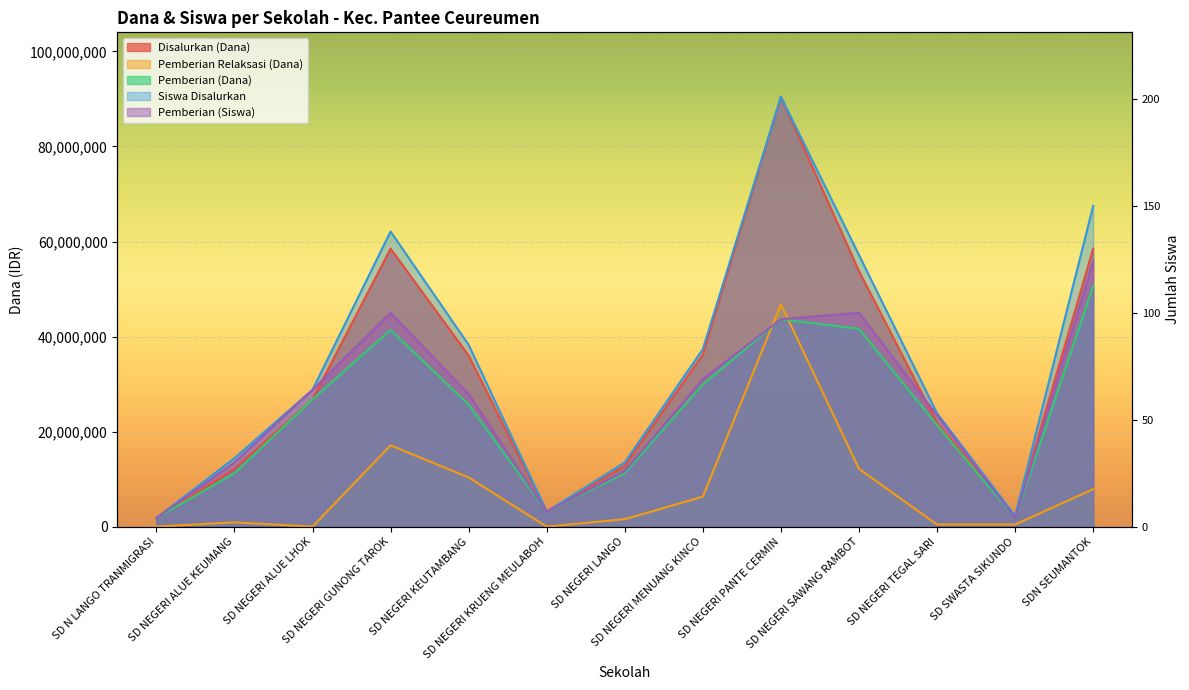

At which label does Pemberian (Dana) first exceed 25650000?

SD NEGERI ALUE LHOK